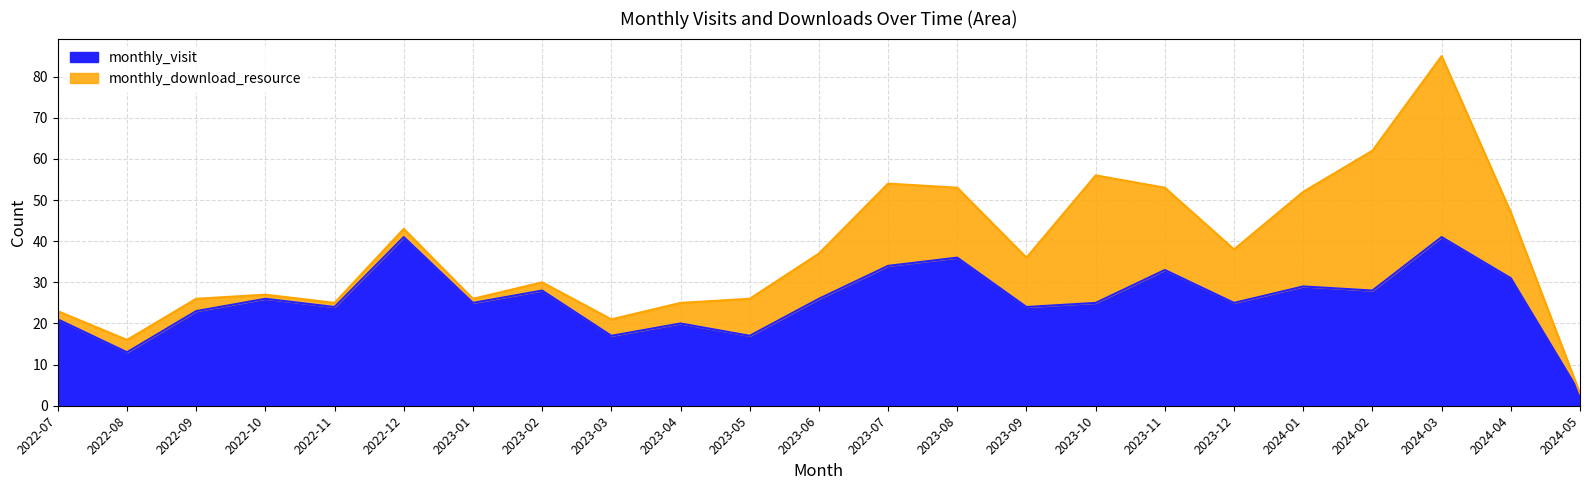

At which category does the data reach its first local valley?

2022-08